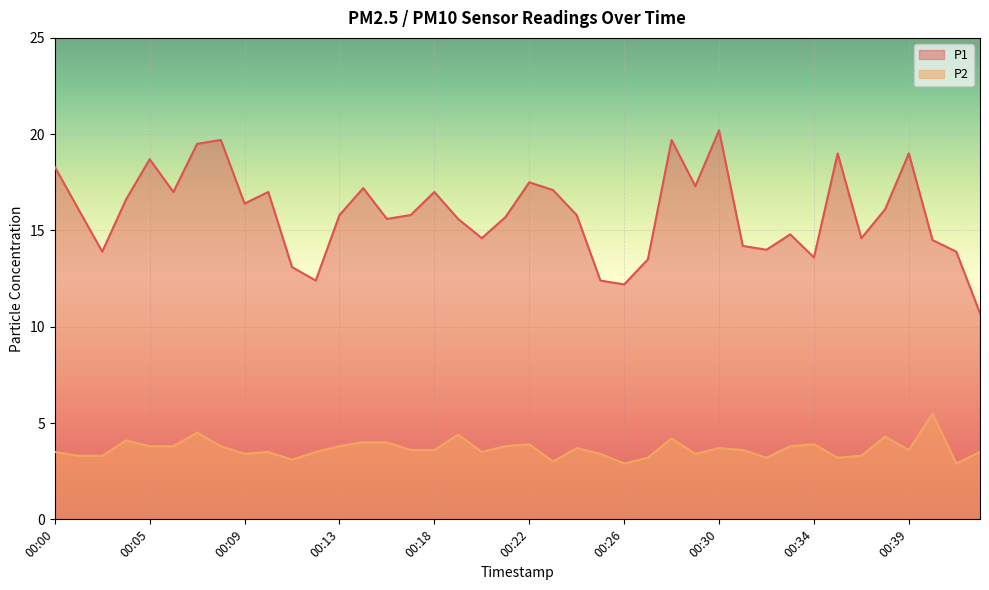

Reading right to left, extract all data points from this chart.

P1: 10.7	13.9	14.5	19.0	16.1	14.6	19.0	13.6	14.8	14.0	14.2	20.2	17.3	19.7	13.5	12.2	12.4	15.8	17.1	17.5	15.7	14.6	15.6	17.0	15.8	15.6	17.2	15.8	12.4	13.1	17.0	16.4	19.7	19.5	17.0	18.7	16.6	13.9	16.1	18.3
P2: 3.5	2.9	5.5	3.6	4.3	3.3	3.2	3.9	3.8	3.2	3.6	3.7	3.4	4.2	3.2	2.9	3.4	3.7	3.0	3.9	3.8	3.5	4.4	3.6	3.6	4.0	4.0	3.8	3.5	3.1	3.5	3.4	3.8	4.5	3.8	3.8	4.1	3.3	3.3	3.5